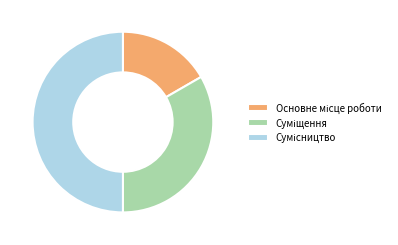

The Сумісництво slice represents 50% of the pie. True or false?

True